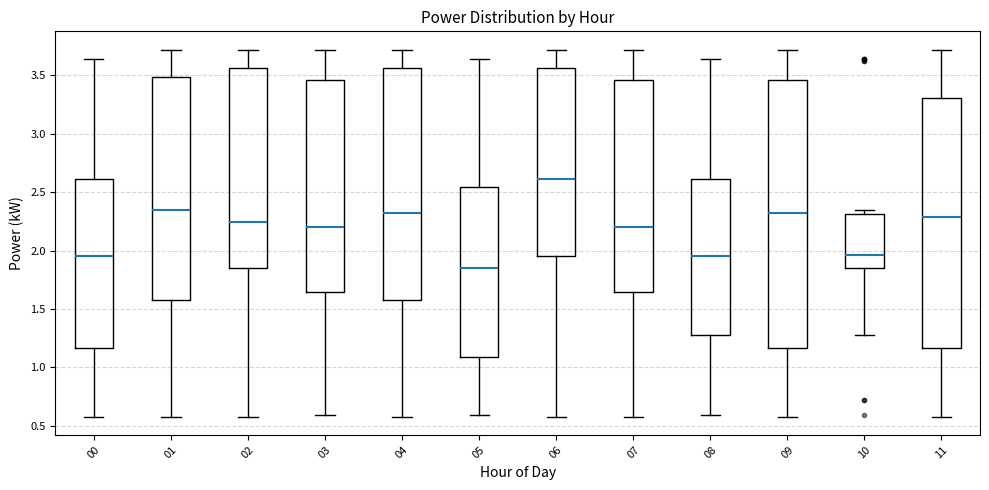

Comparing the boxes themselves (not the whiskers), which one is the tallest?

09